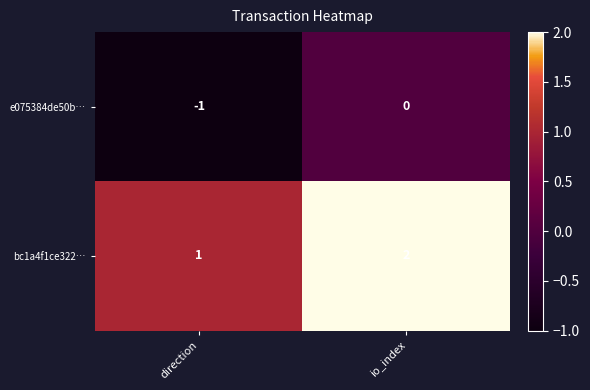

The value of bc1a4f1ce322… at direction is 2. True or false?

False